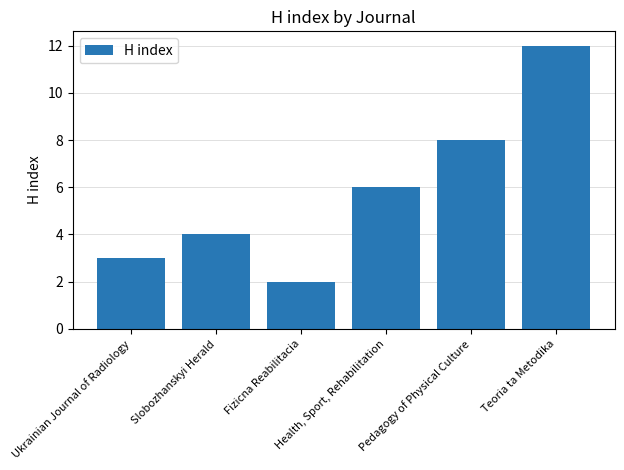

At which label is the value closest to 7?

Health, Sport, Rehabilitation